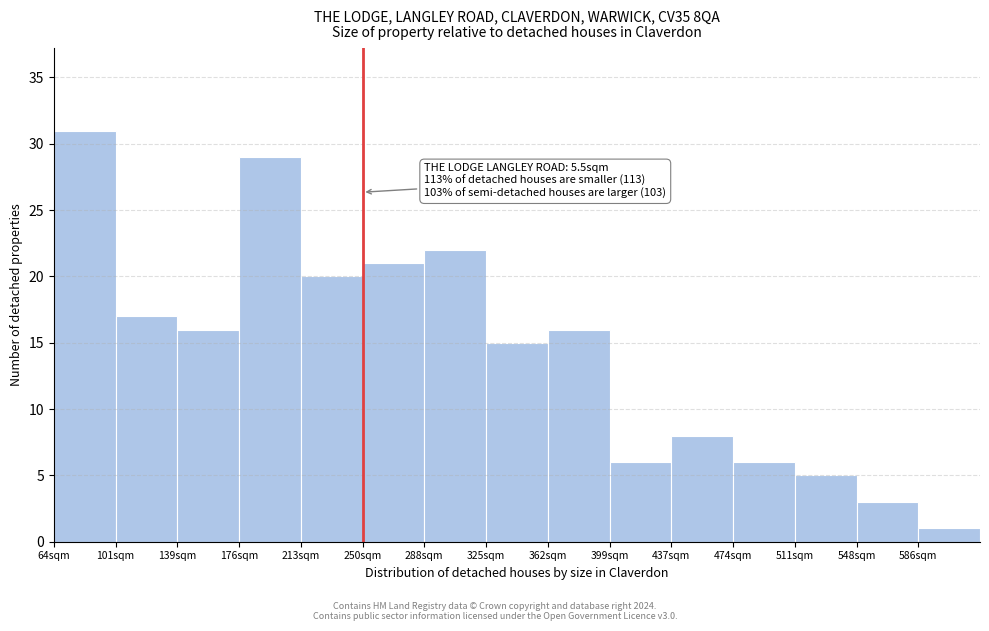

Reading left to right, list all the values displayed in this chart.

31	17	16	29	20	21	22	15	16	6	8	6	5	3	1